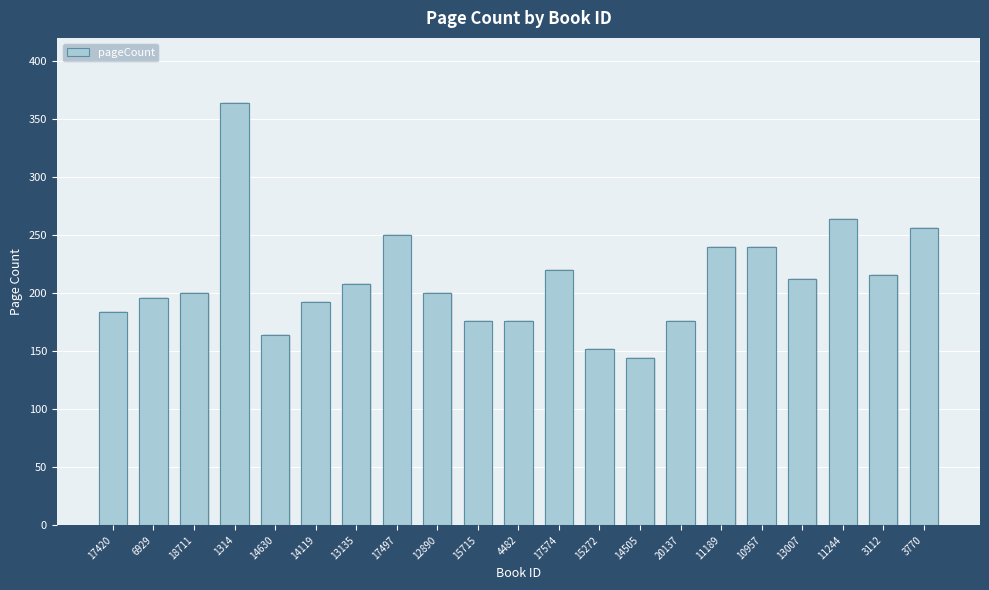

List the labels in order of value, smallest first.

14505, 15272, 14630, 15715, 4482, 20137, 17420, 14119, 6929, 18711, 12890, 13135, 13007, 3112, 17574, 11189, 10957, 17497, 3770, 11244, 1314